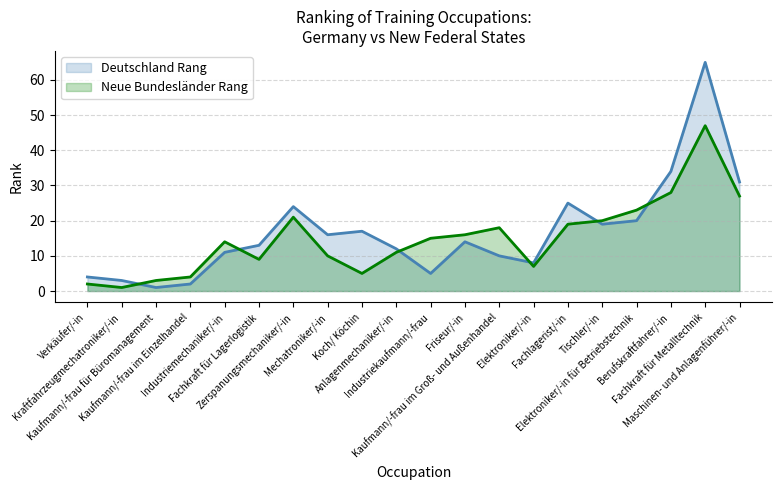

The value of Deutschland Rang at Berufskraftfahrer/-in is 60. True or false?

False